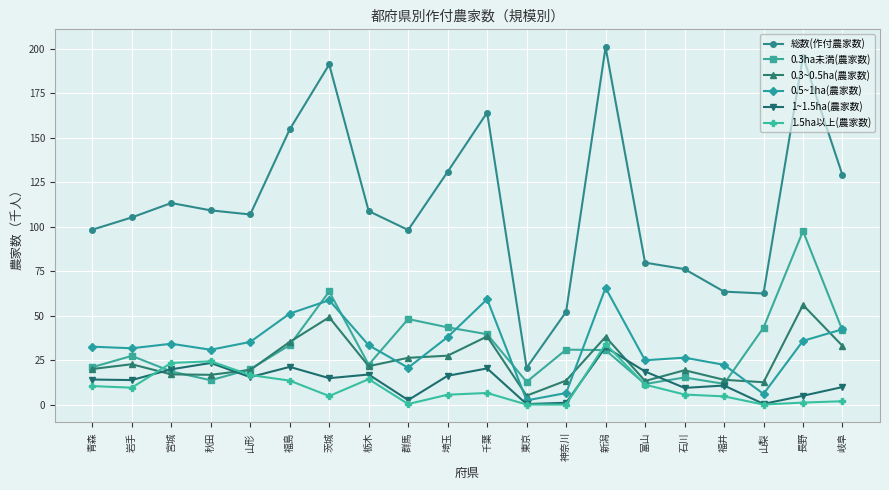

Is the value of 0.3~0.5ha(農家数) at 岐阜 greater than the value of 総数(作付農家数) at 山梨?

No